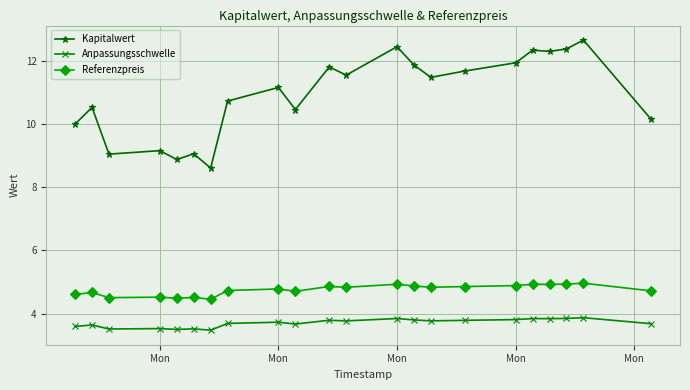

At how many categories does at least one series exceed 4?

22